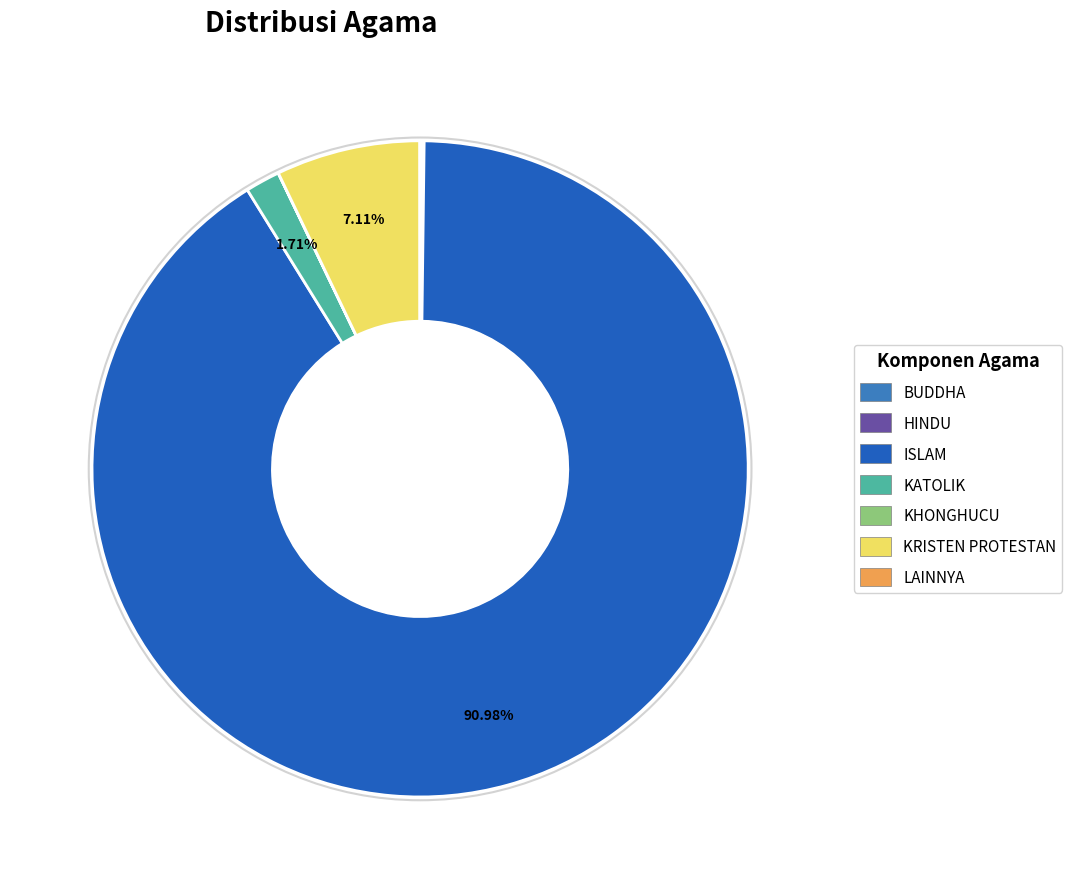

To the nearest percent, what percentage of the pie is ISLAM?

91%